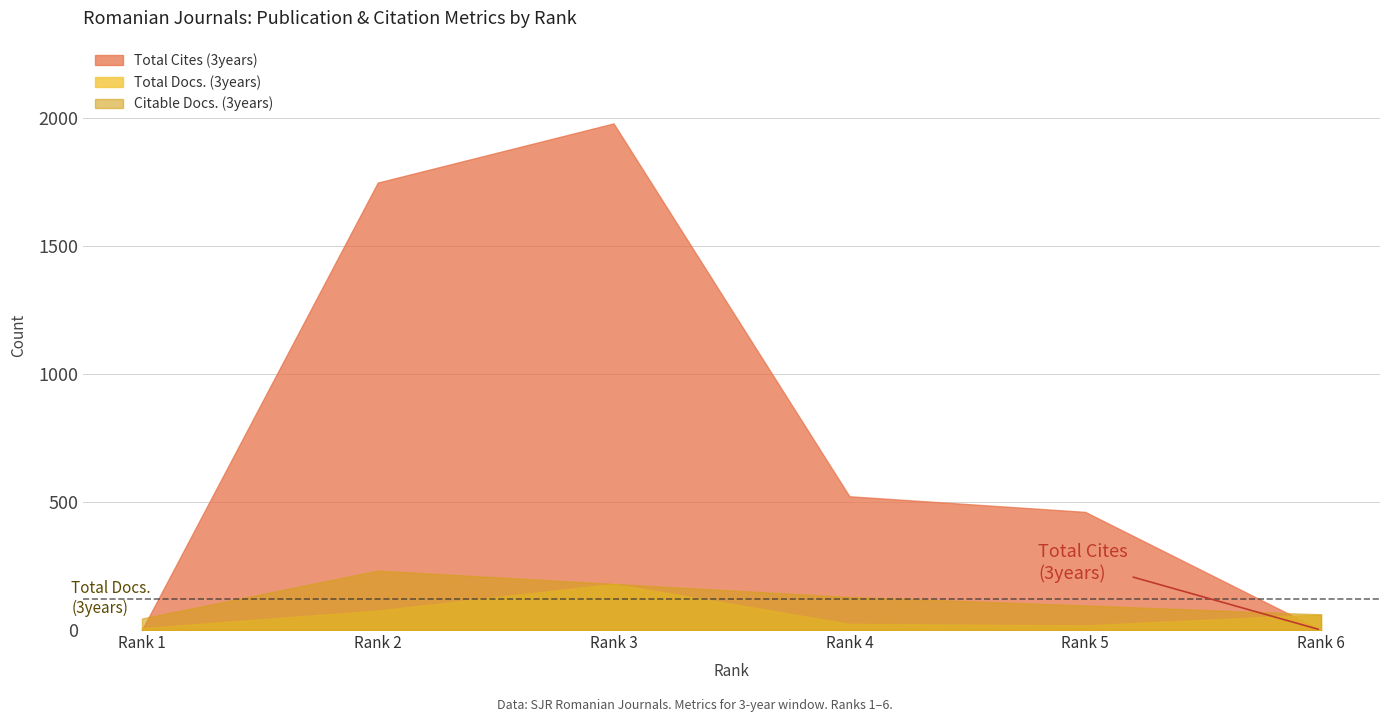

Reading left to right, extract all data points from this chart.

Total Docs. (3years): Rank 1=7	Rank 2=76	Rank 3=180	Rank 4=24	Rank 5=18	Rank 6=61
Total Cites (3years): Rank 1=0	Rank 2=1746	Rank 3=1977	Rank 4=522	Rank 5=461	Rank 6=0
Citable Docs. (3years): Rank 1=45	Rank 2=232	Rank 3=180	Rank 4=129	Rank 5=96	Rank 6=61